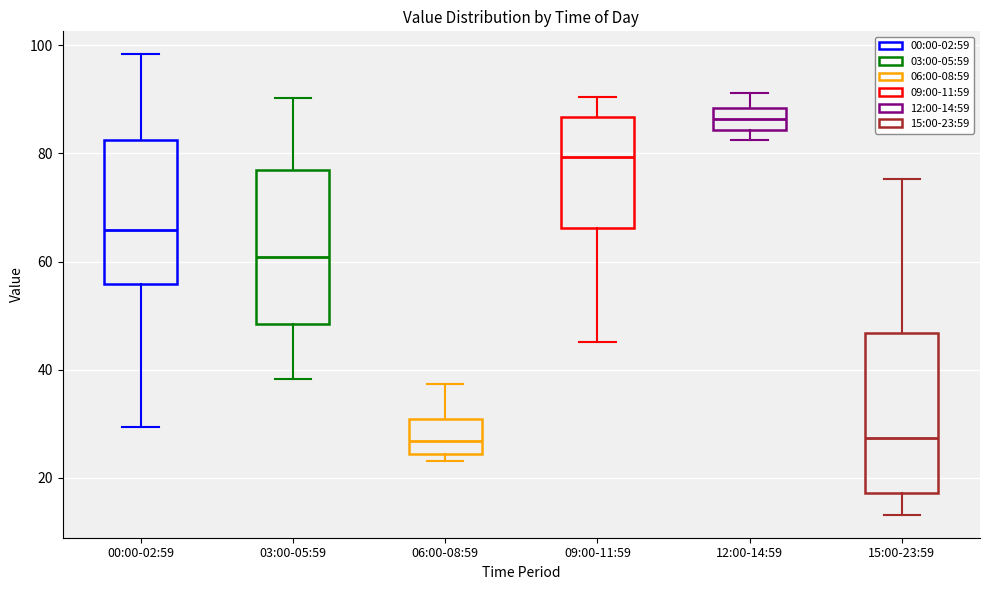

Reading left to right, read every box against the y-axis: the position of its median line, the range the box covers, and the ends of its whiskers. The values are not printed on the chart, so give them approximately, as read against the axis.

00:00-02:59: median 66, box 56 to 82, whiskers 30 to 98
03:00-05:59: median 60, box 48 to 76, whiskers 38 to 90
06:00-08:59: median 26, box 24 to 30, whiskers 24 (just below the box's lower edge) to 38
09:00-11:59: median 80, box 66 to 86, whiskers 46 to 90
12:00-14:59: median 86, box 84 to 88, whiskers 82 to 92
15:00-23:59: median 28, box 18 to 46, whiskers 14 to 76